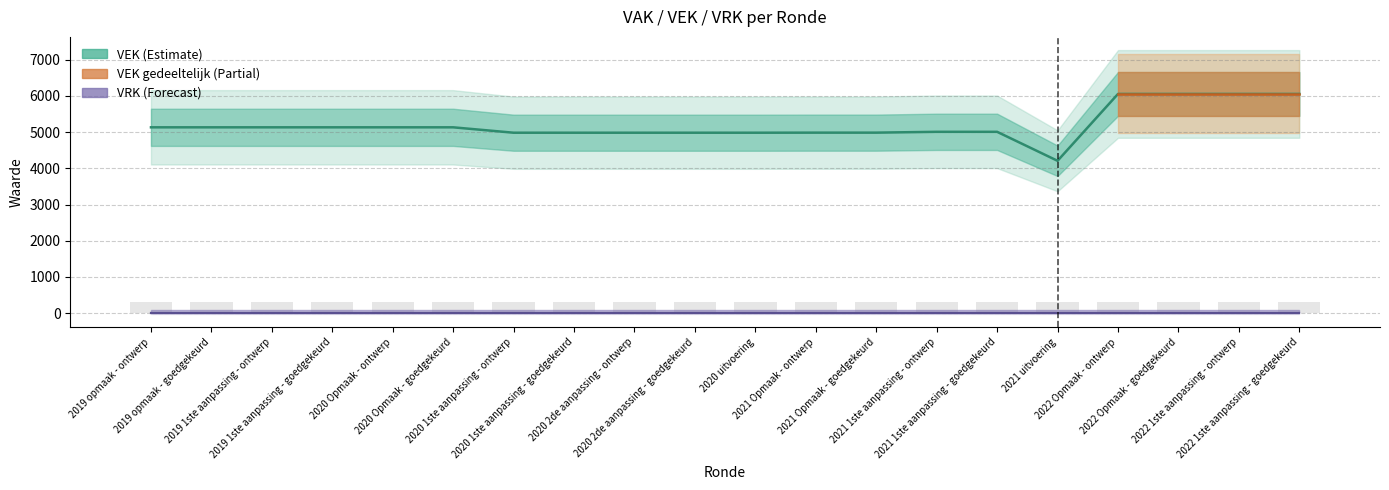

Approximately how many times larger is the value at 2020 1ste aanpassing - ontwerp compared to 2022 Opmaak - ontwerp?

0.8